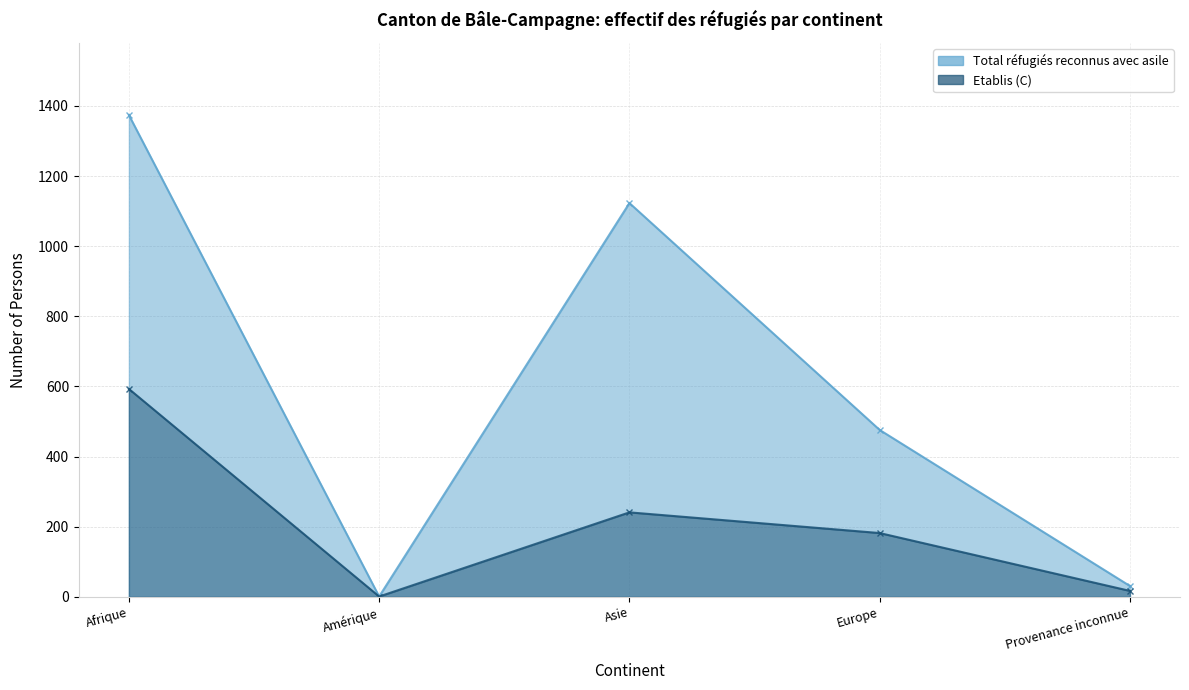

Which category has the lowest value across all series?

Amérique